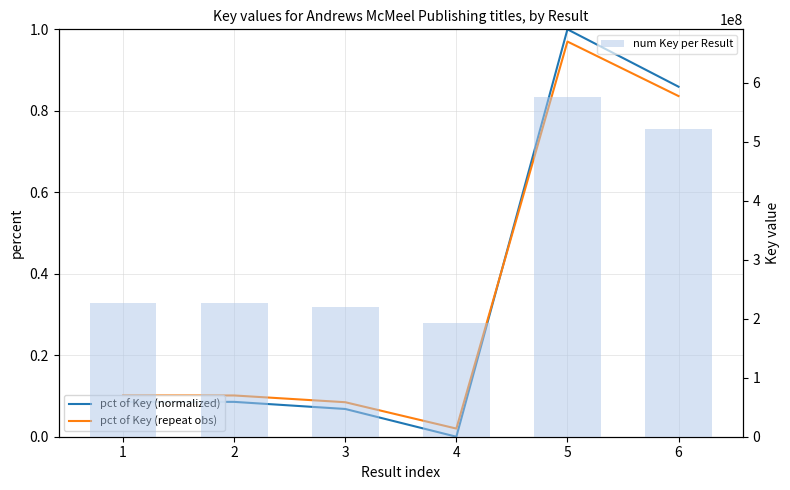

Between 1 and 4, which series saw the biggest shift?

num Key per Result